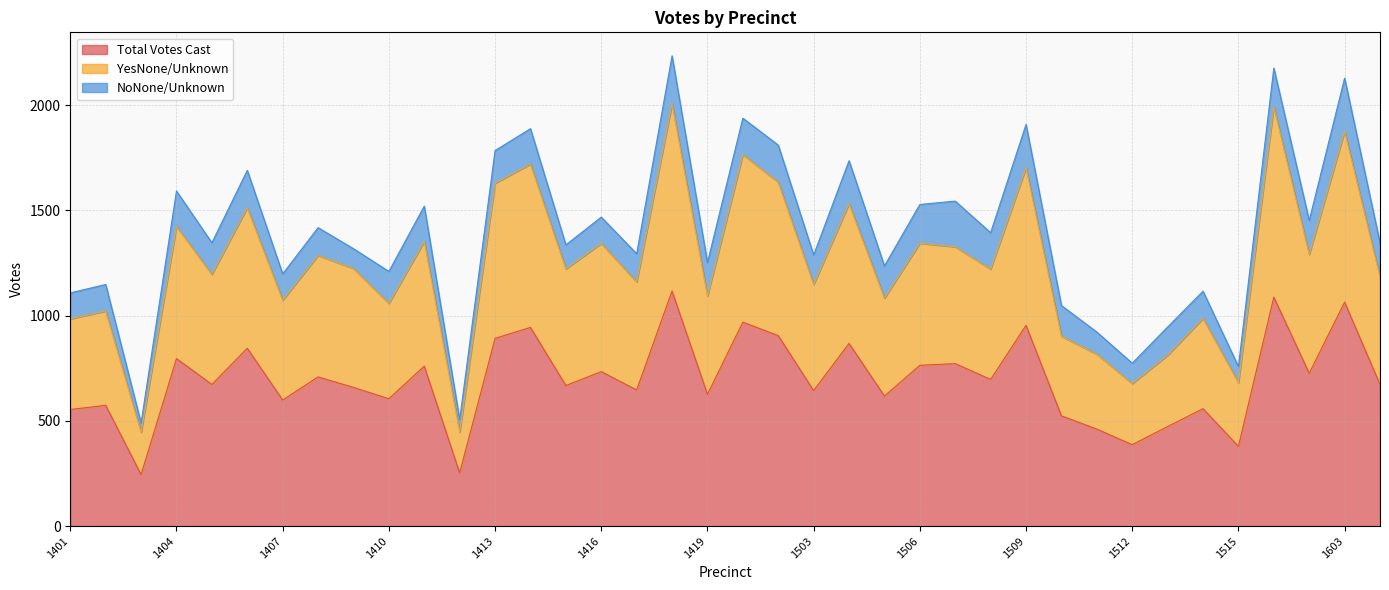

What is the highest value of the Total Votes Cast series?

1117